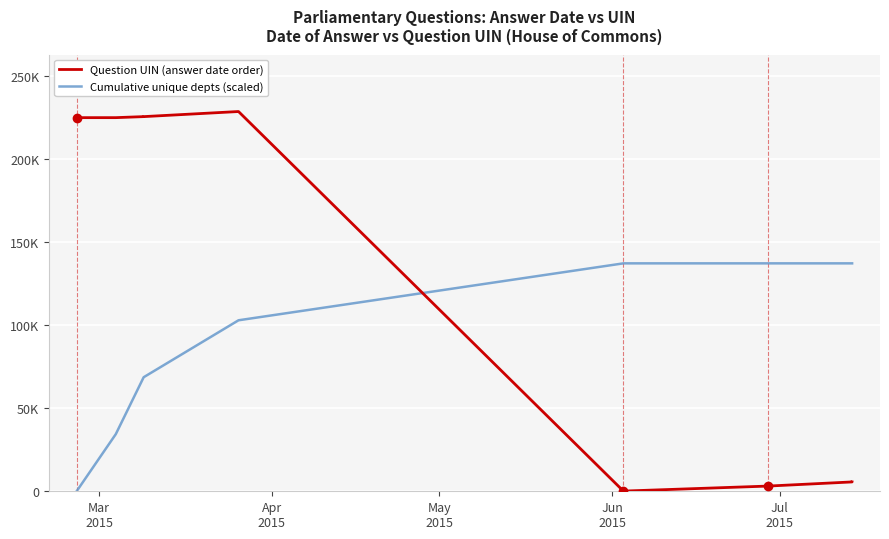

What are all the series names shown in the legend?

Question UIN (answer date order), Cumulative unique depts (scaled)